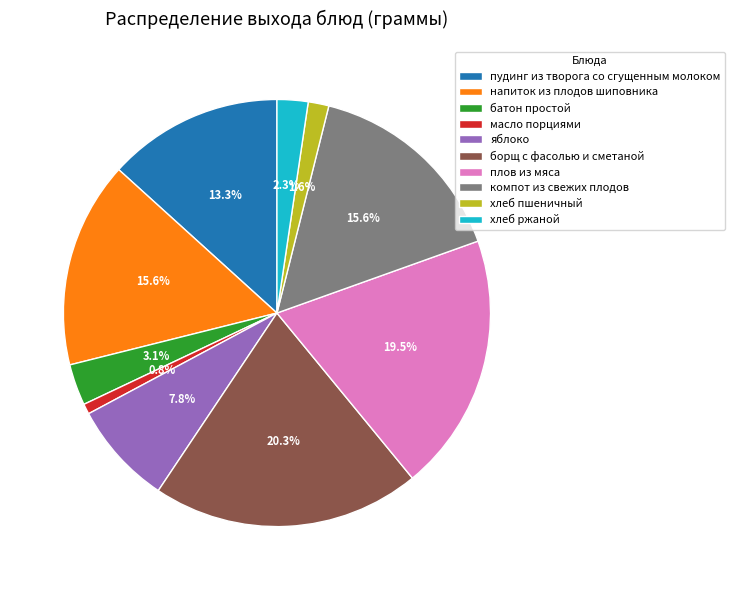

Is компот из свежих плодов the majority of the pie?

No